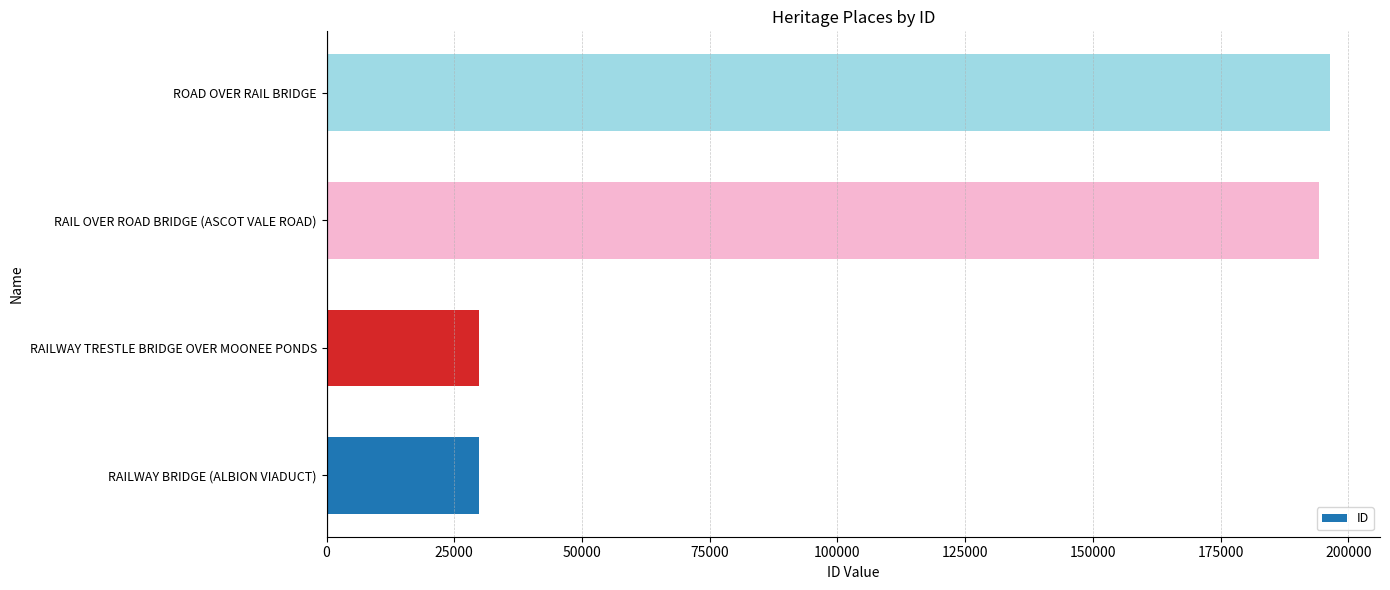

What value does the data have at RAILWAY TRESTLE BRIDGE OVER MOONEE PONDS?

29778